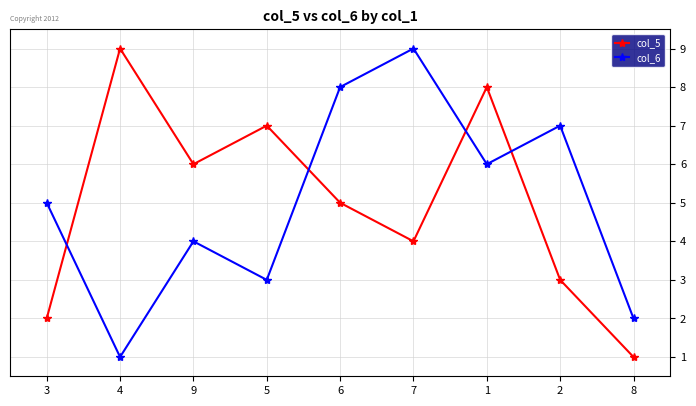

What is the label of the 1st point from the left?

3